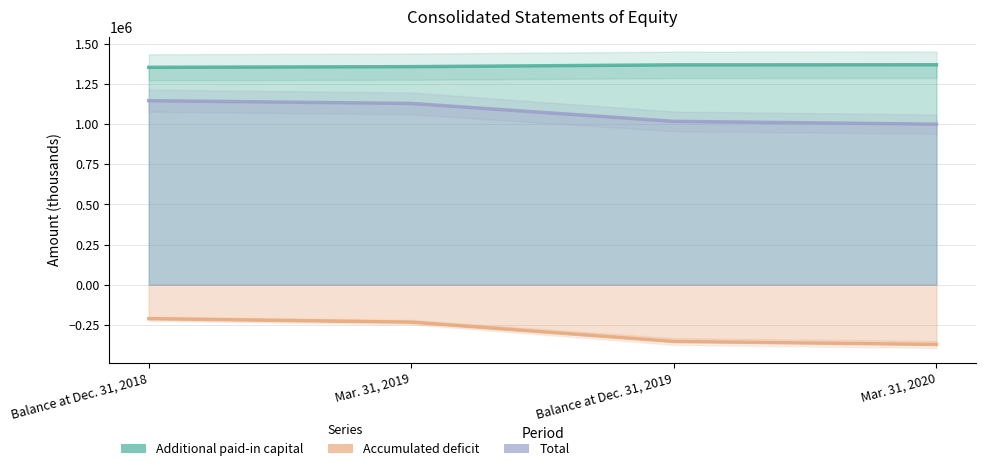

True or false: Additional paid-in capital and Accumulated deficit cross at least once.

False